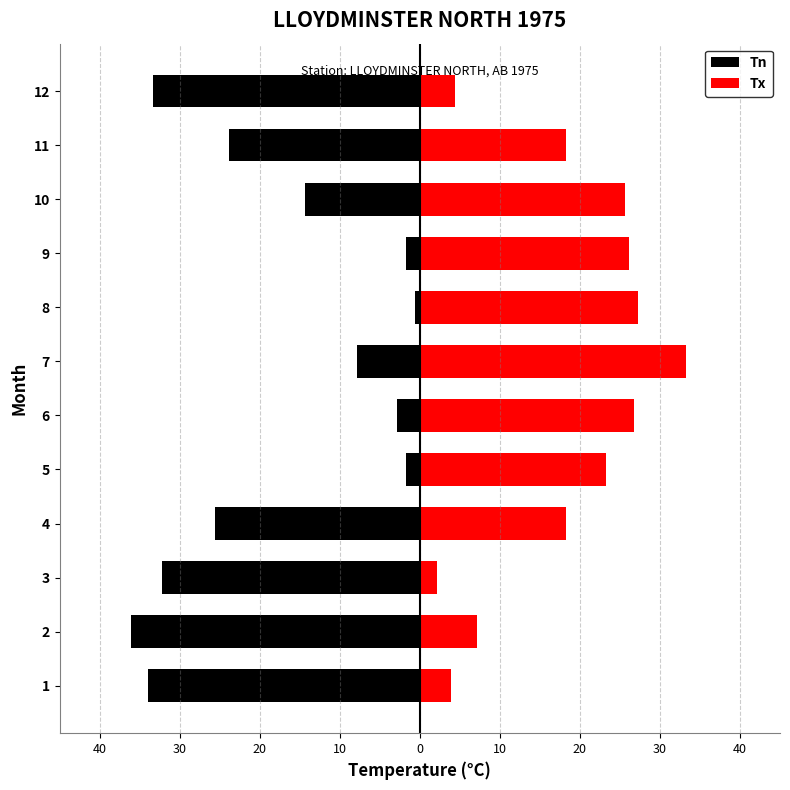

How many bars are there in total?

24